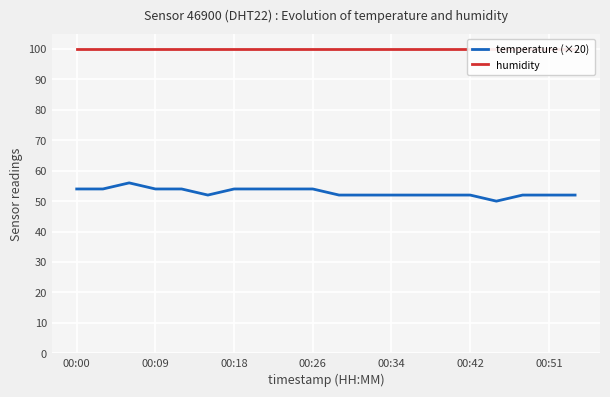

How many lines are shown in the chart?

2